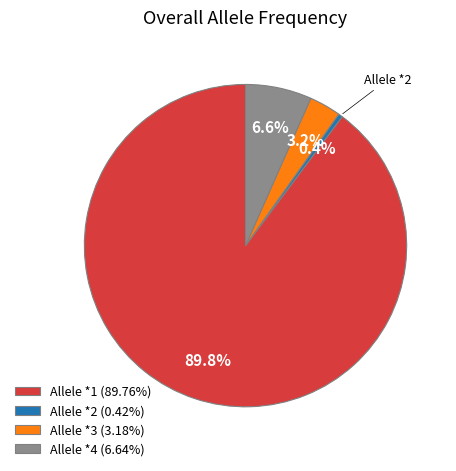

To the nearest percent, what is the average slice percentage?

25%